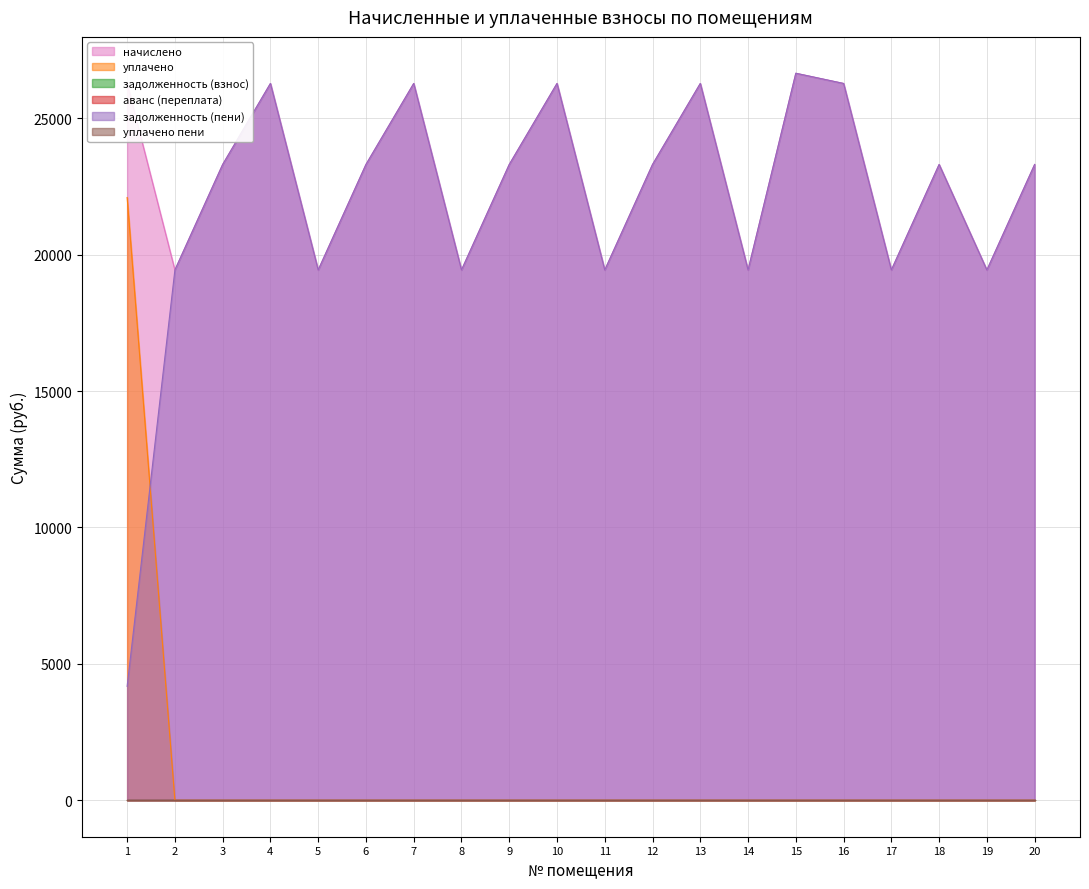

True or false: уплачено and начислено intersect in this chart.

False